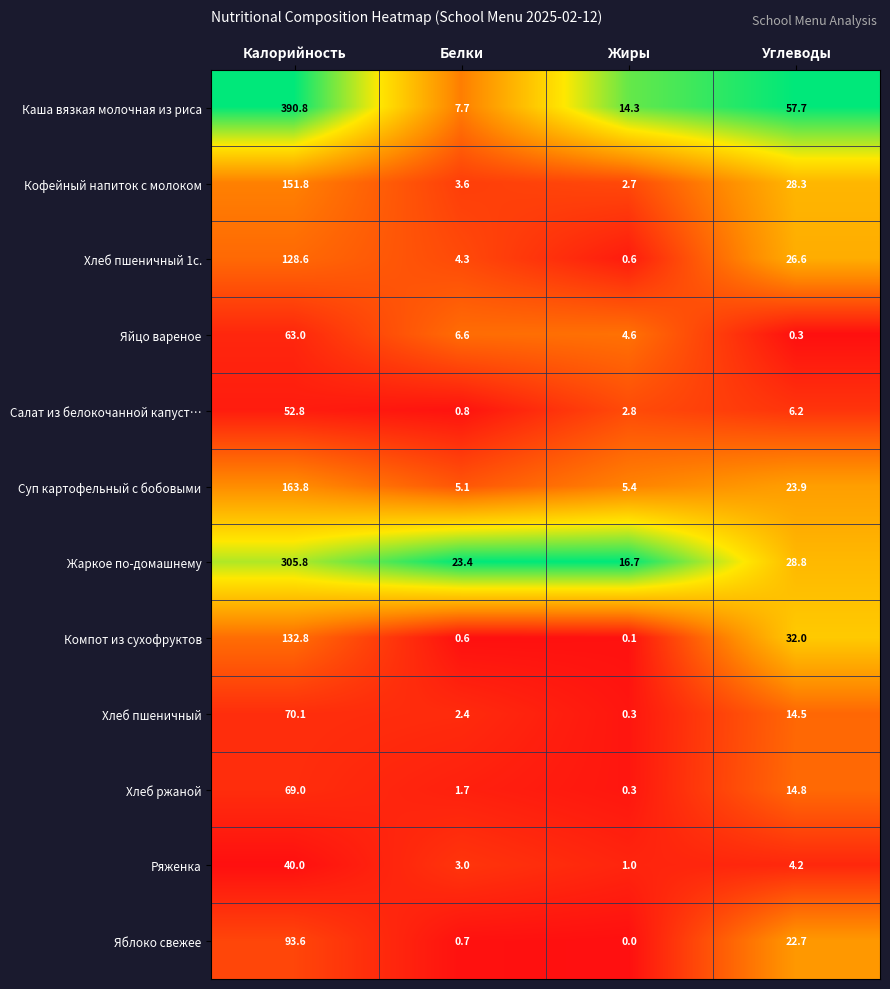

The value of Жаркое по-домашнему at Калорийность is 305.8. True or false?

True